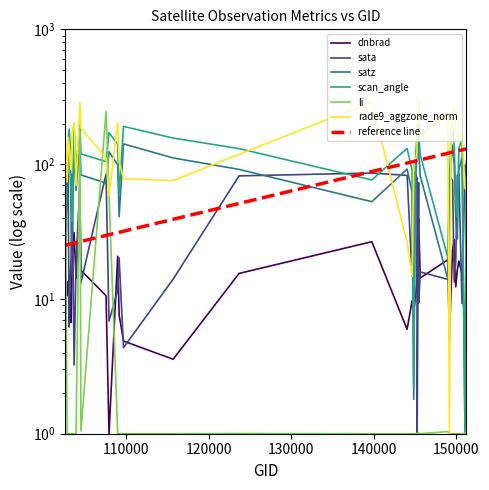

What is the average value of the scan_angle series?

119.8